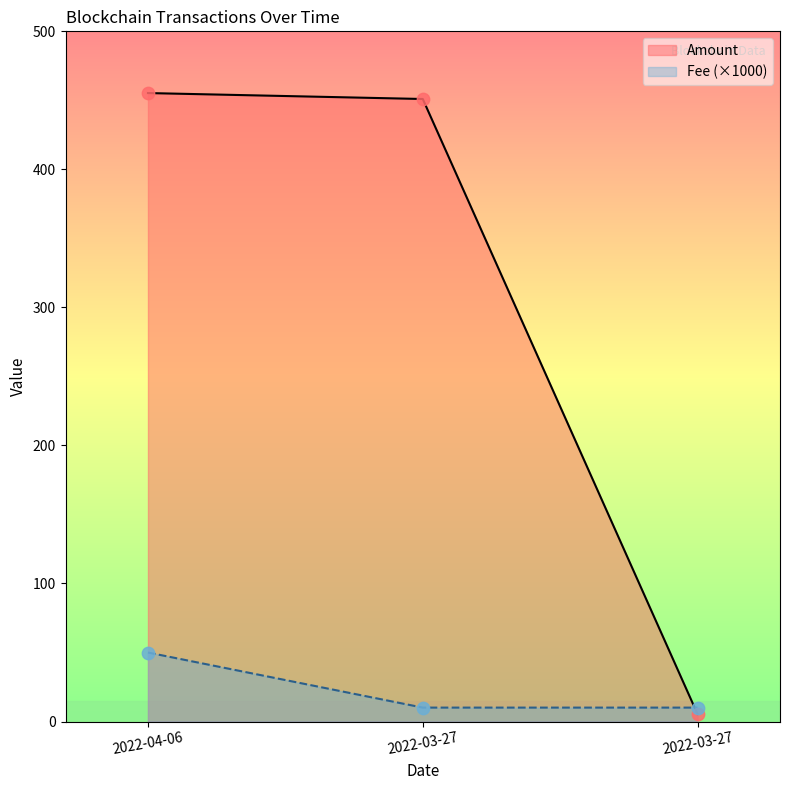

What are all the series names shown in the legend?

Amount, Fee (×1000)